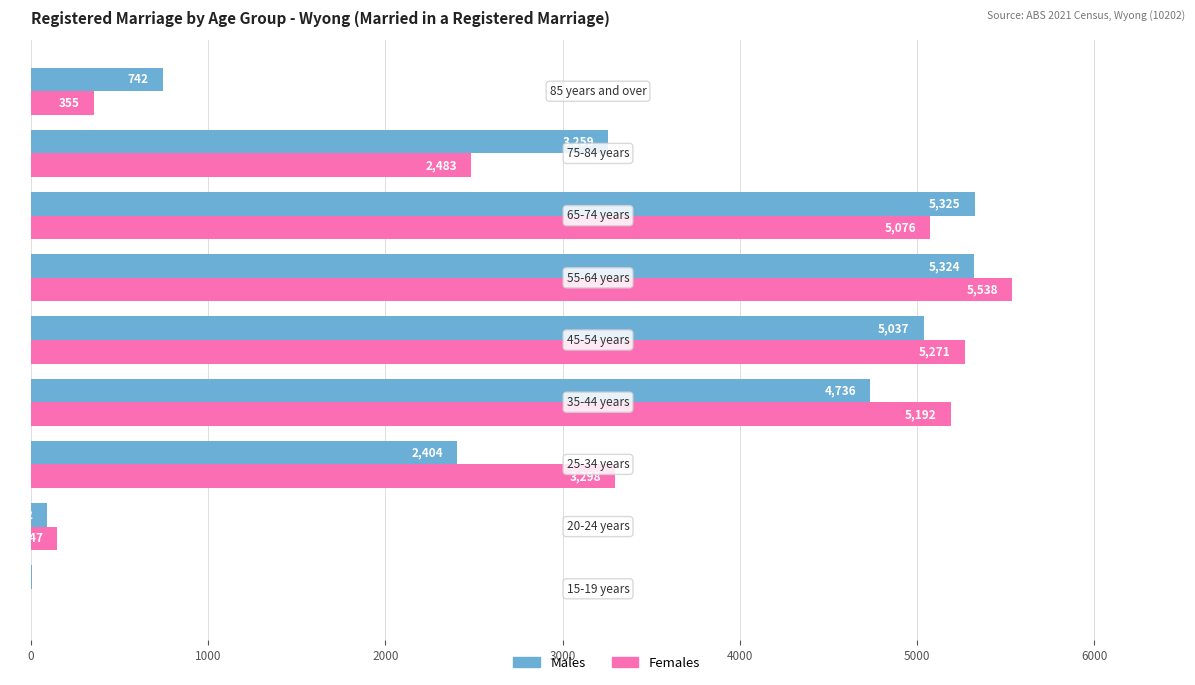

How many distinct data groups are displayed?

2